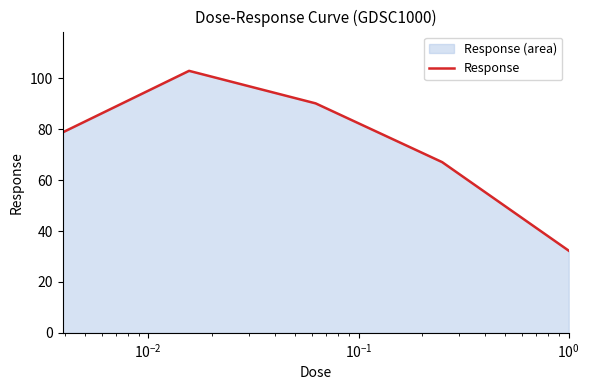

What is the average value?

74.2